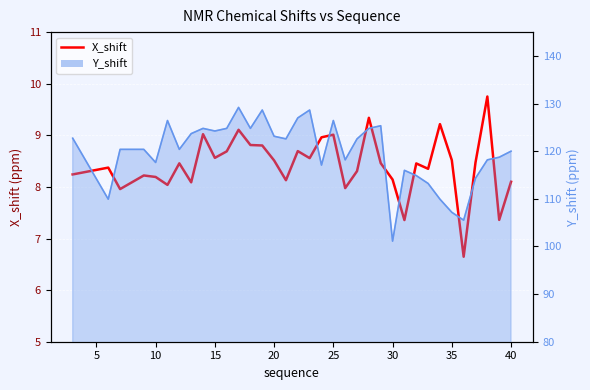

Does the chart display data point markers on the line(s)?

No